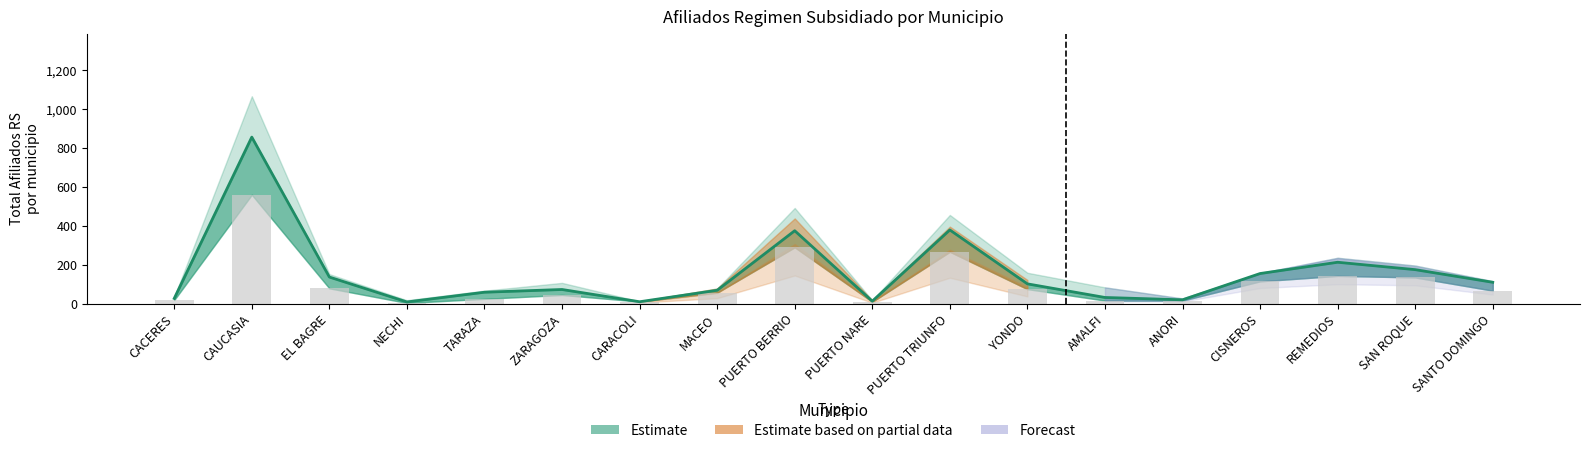

Reading right to left, transcribe all the data shown in this chart.

Junio Total: 67	135	143	115	16	16	75	267	10	290	57	11	45	25	4	79	560	19
Agosto Total: 110	175	213	155	20	32	102	379	13	375	69	10	73	59	9	137	856	27